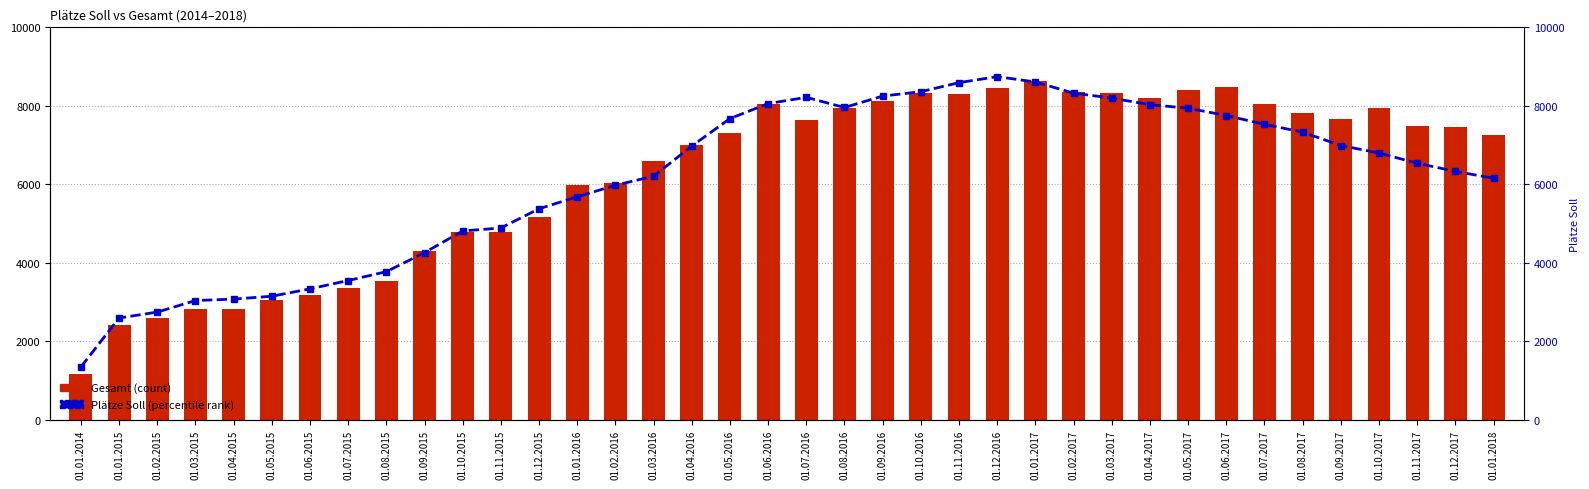

What is the value of the Plätze Soll bar at the 25th from the left?

8744